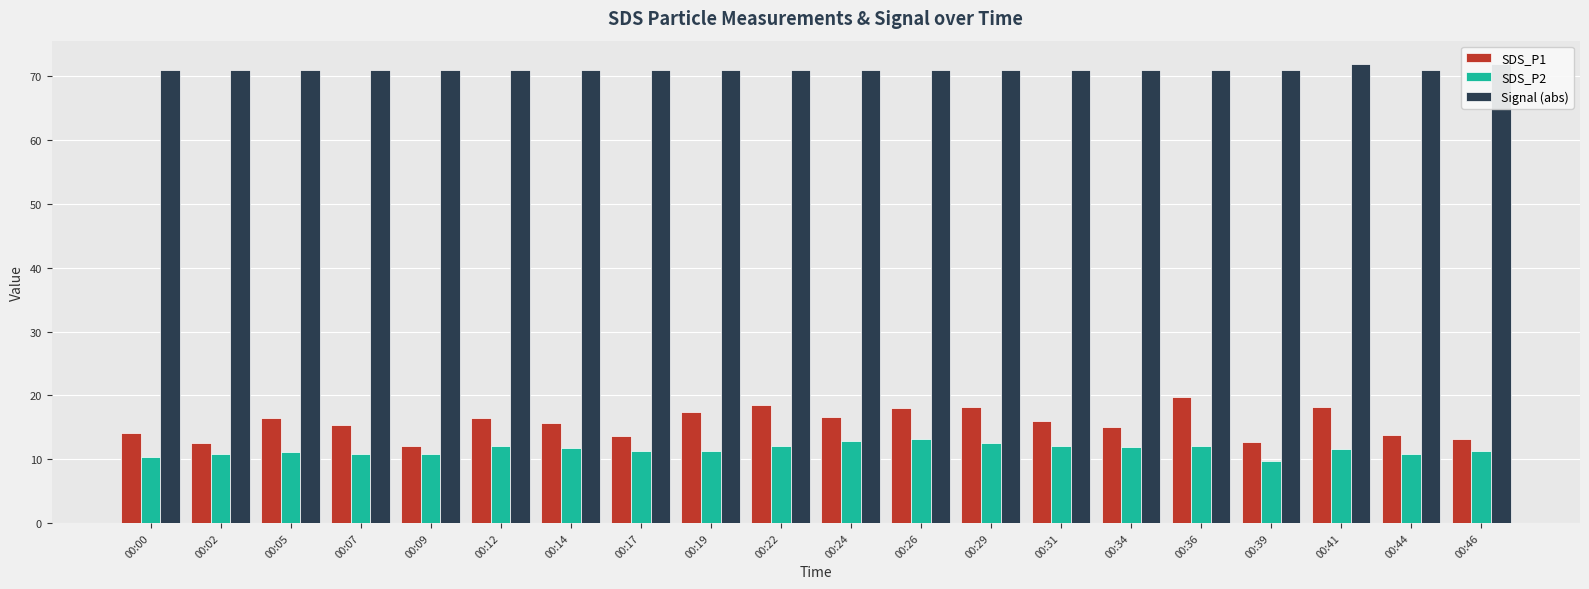

Where does the SDS_P1 series first go above 15?

00:05